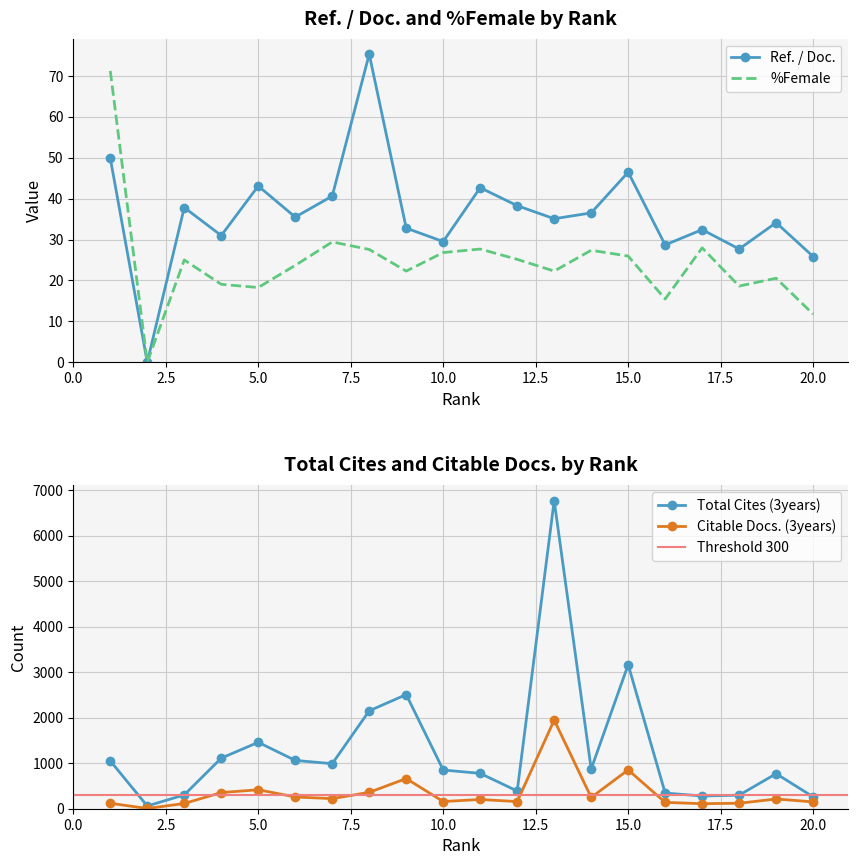

True or false: Ref. / Doc. has a value of 46.5 at 15.0.

True